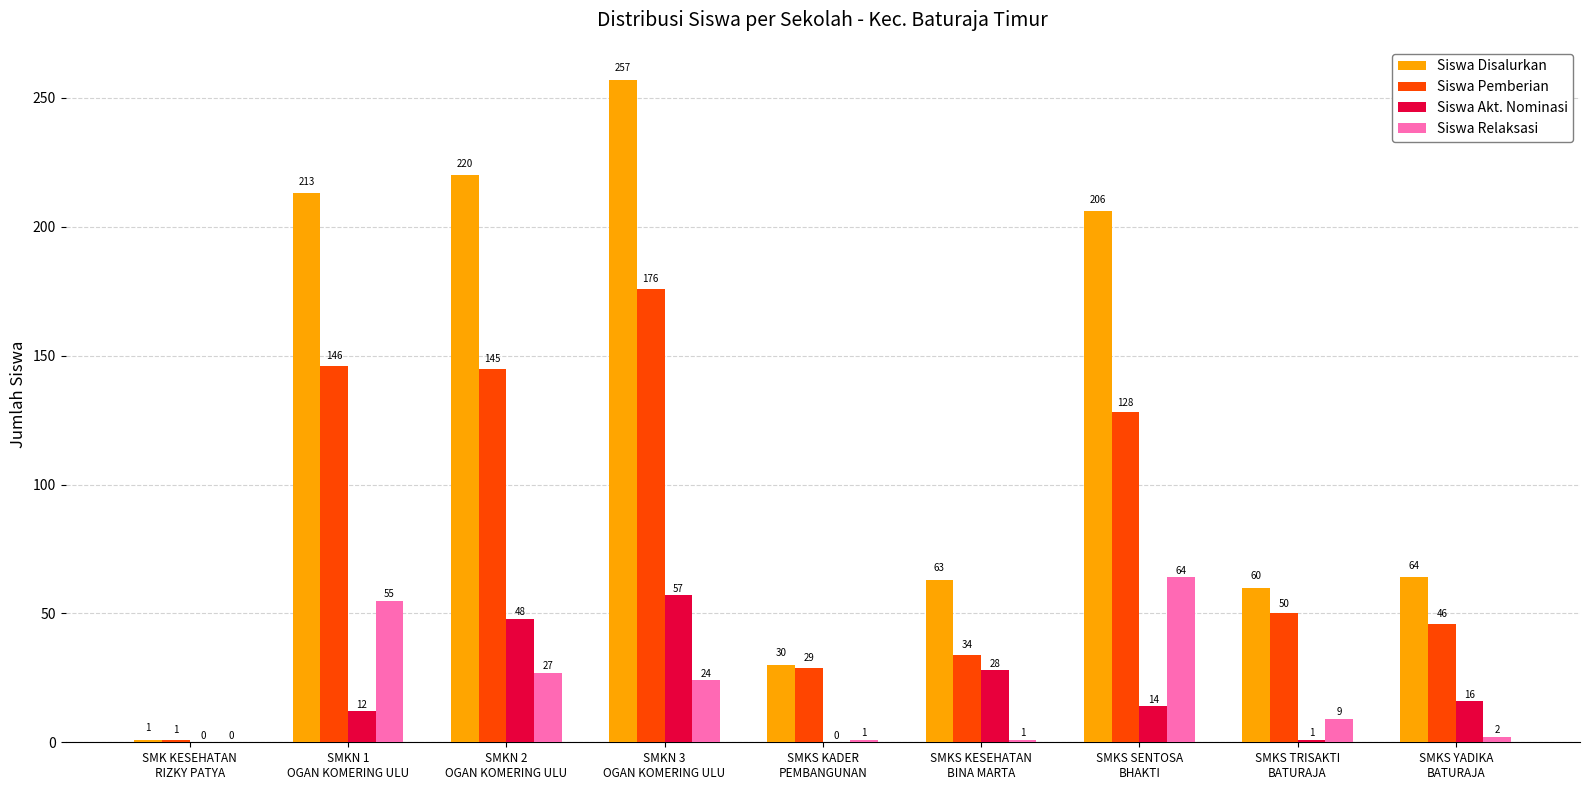

What is the highest value of the Siswa Akt. Nominasi series?

57